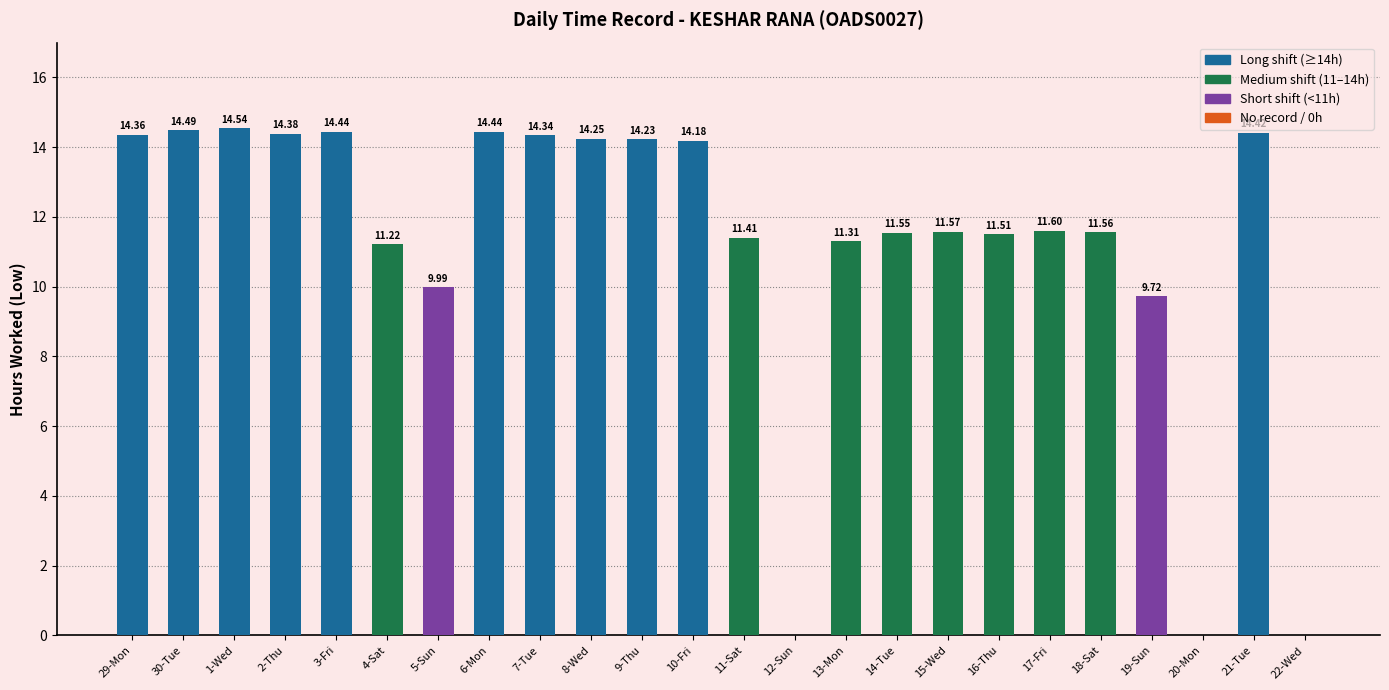

Between 14-Tue and 5-Sun, which is larger?

14-Tue